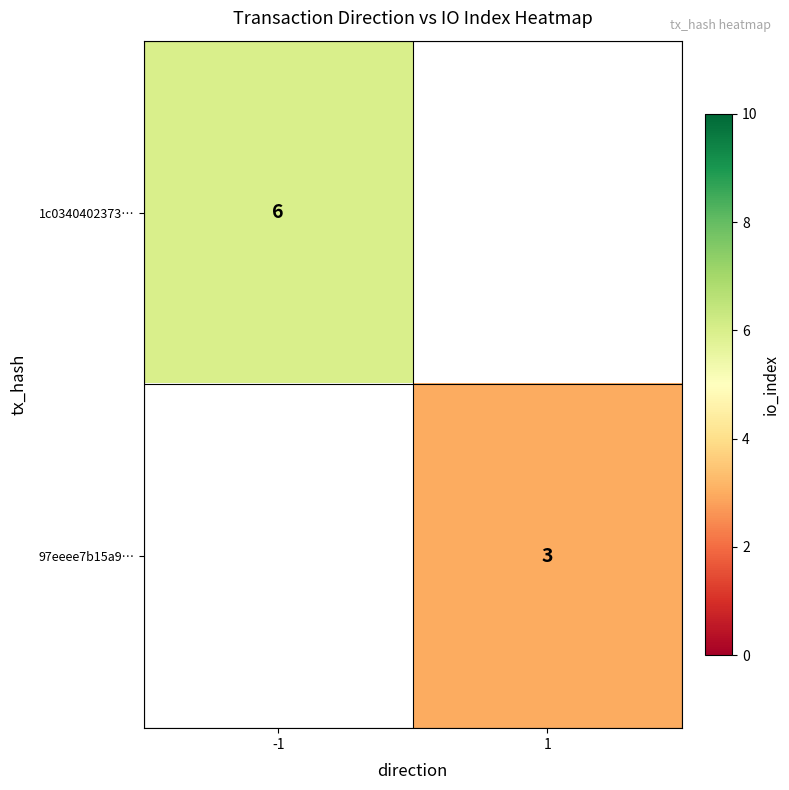

The 1c0340402373… series shows 6 at -1. True or false?

True